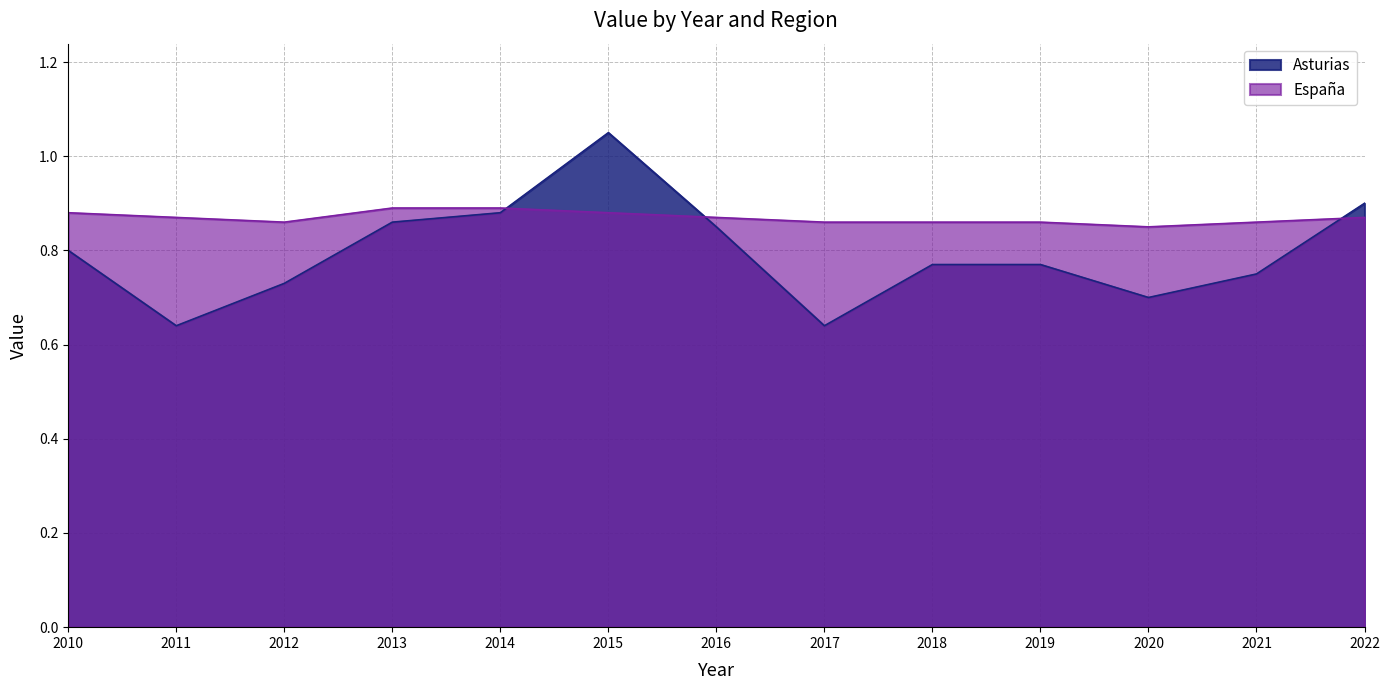

Which series has the widest spread of values?

Asturias